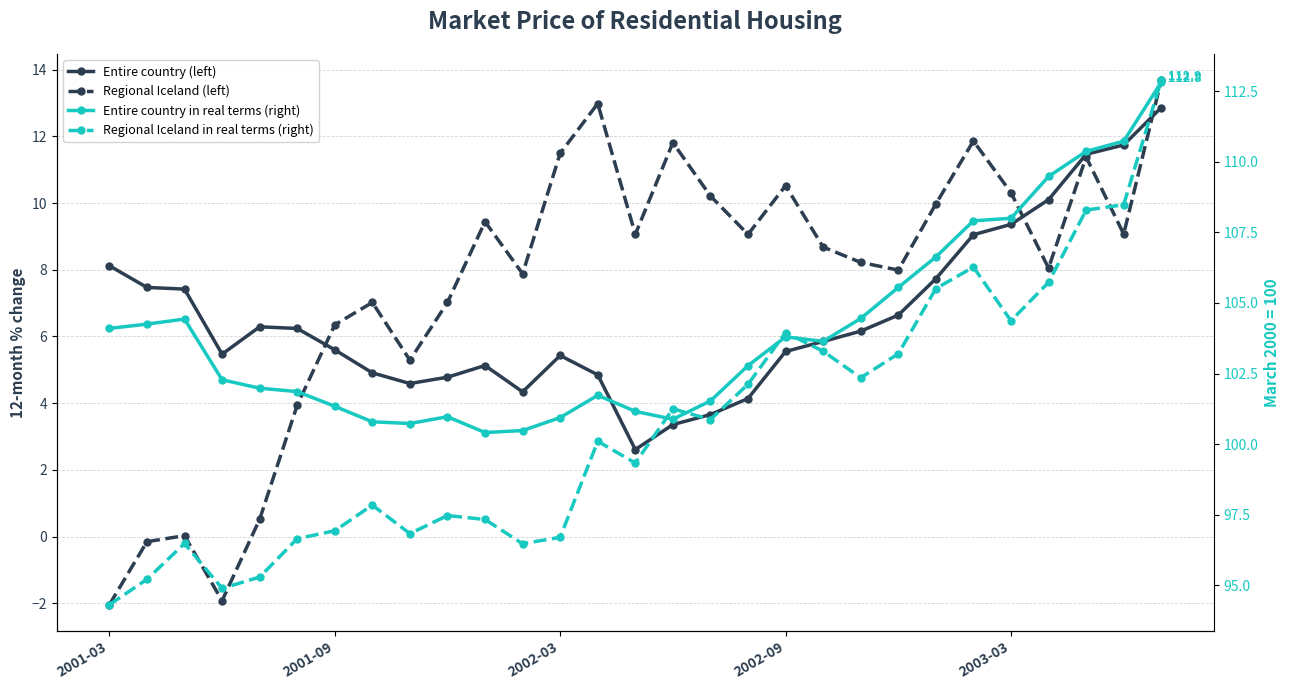

The Entire country in real terms (right) series shows 110.4 at 26. True or false?

True